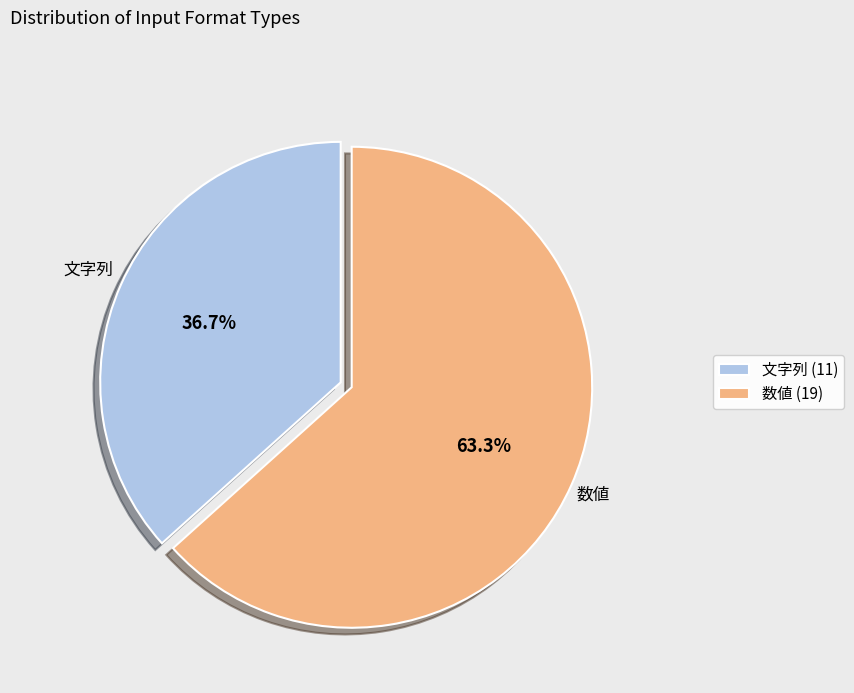

To the nearest percent, what portion does 数値 represent?

63%